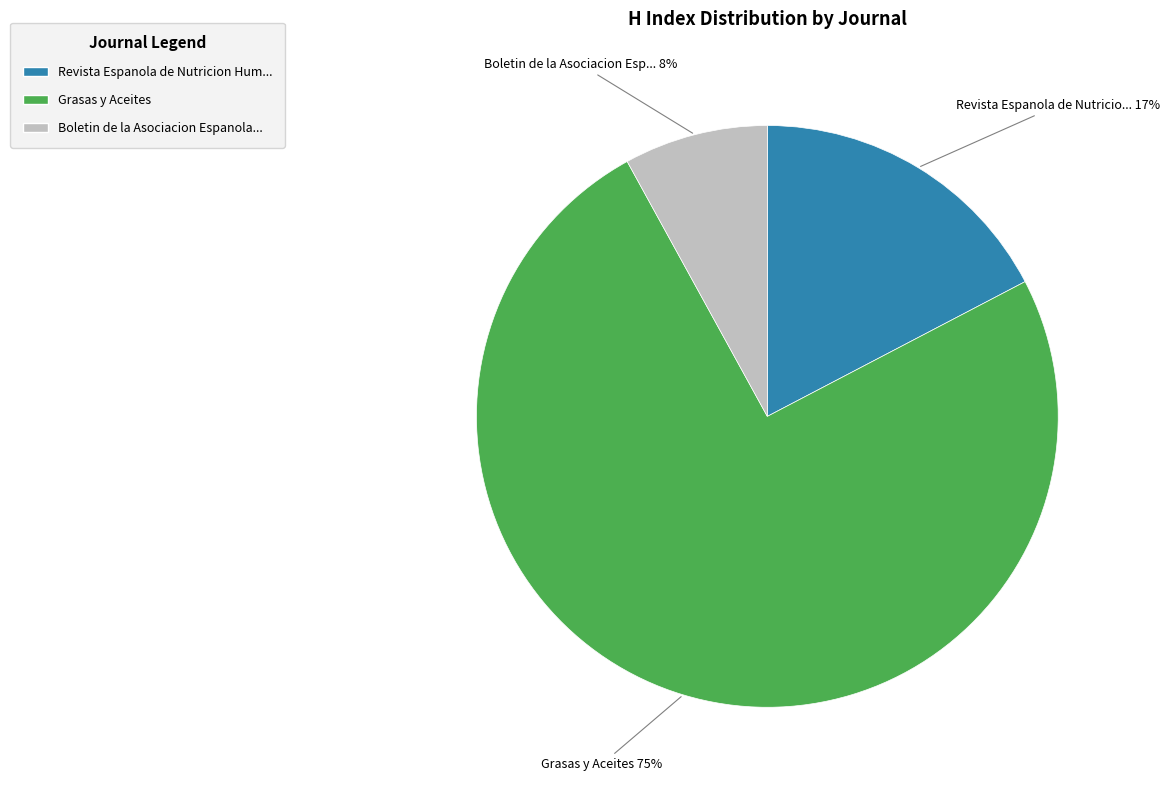

To the nearest percent, what is the difference between the largest and smallest slice percentages?

67%